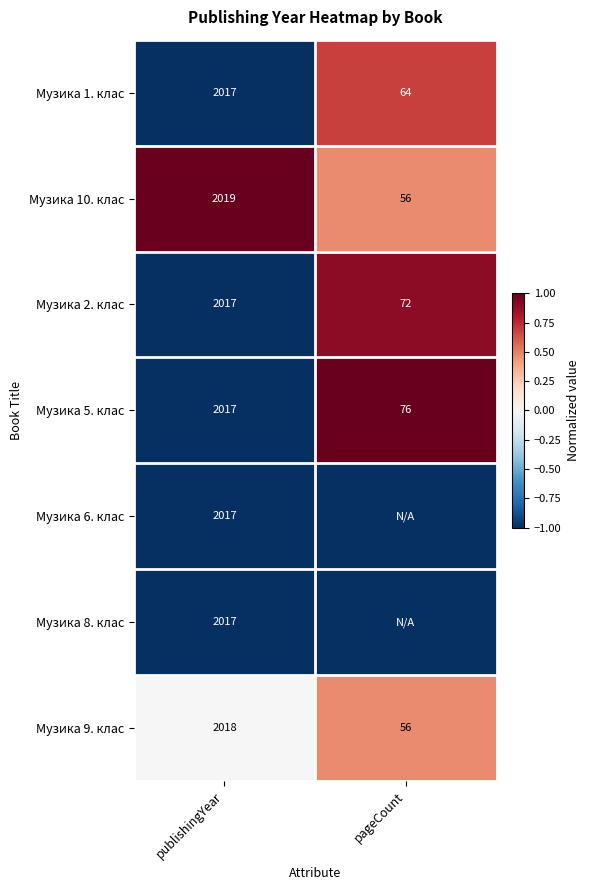

What is the difference between the Музика 2. клас values at pageCount and publishingYear?

1945